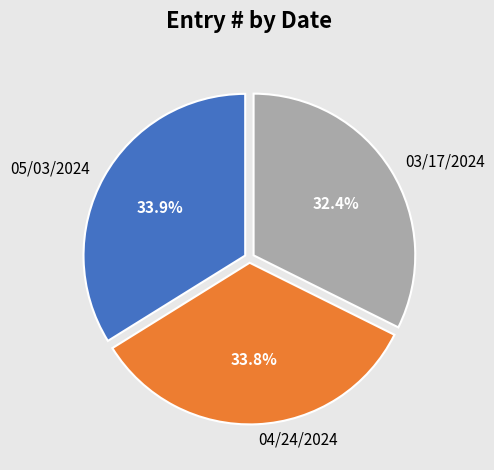

Between 04/24/2024 and 03/17/2024, which is larger?

04/24/2024